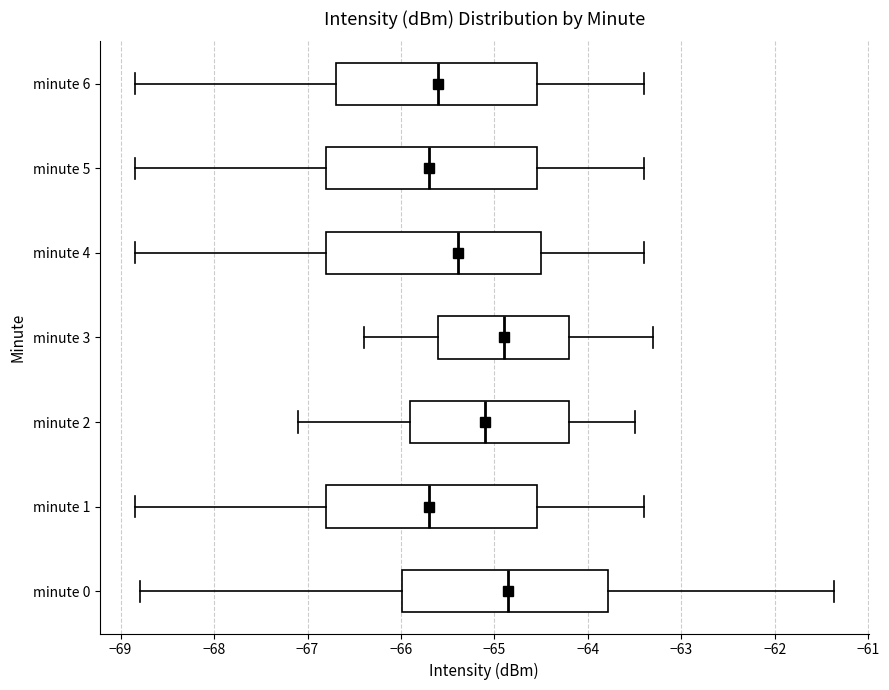

Reading bottom to top, transcribe this box plot: for each box, give where its median line is, the range the box spans, and where its two whiskers end, as read against the x-axis. The values are not printed on the chart, so give them approximately, as read against the axis.

minute 0: median -64.9, box -66.0 to -63.8, whiskers -68.8 to -61.4
minute 1: median -65.7, box -66.8 to -64.5, whiskers -68.8 to -63.4
minute 2: median -65.1, box -65.9 to -64.2, whiskers -67.1 to -63.5
minute 3: median -64.9, box -65.6 to -64.2, whiskers -66.4 to -63.3
minute 4: median -65.4, box -66.8 to -64.5, whiskers -68.8 to -63.4
minute 5: median -65.7, box -66.8 to -64.5, whiskers -68.8 to -63.4
minute 6: median -65.6, box -66.7 to -64.5, whiskers -68.8 to -63.4